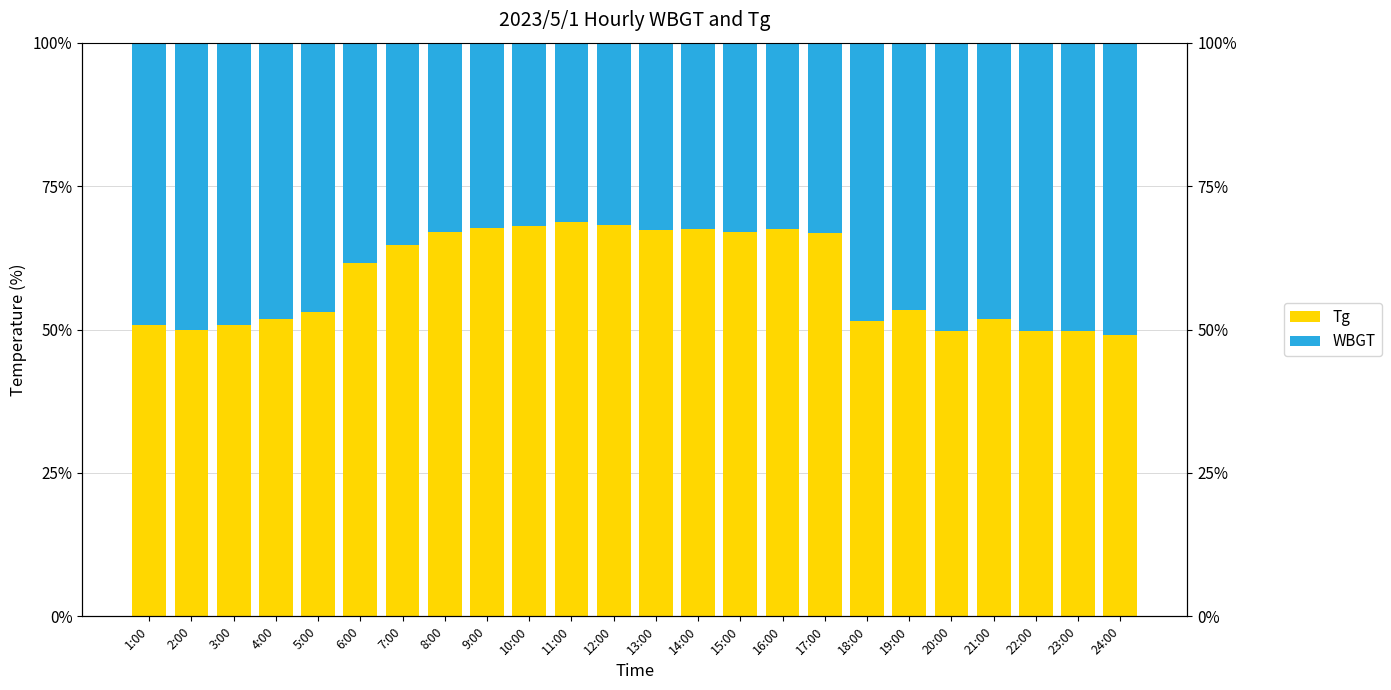

Reading right to left, list all the values displayed in this chart.

Tg: 49.1	49.7	49.7	51.9	49.7	53.4	51.6	66.8	67.5	67.0	67.5	67.4	68.2	68.7	68.1	67.8	66.9	64.7	61.6	53.0	51.8	50.8	50.0	50.8
WBGT: 50.9	50.3	50.3	48.1	50.3	46.6	48.4	33.2	32.5	33.0	32.5	32.6	31.8	31.3	31.9	32.2	33.1	35.3	38.4	47.0	48.2	49.2	50.0	49.2